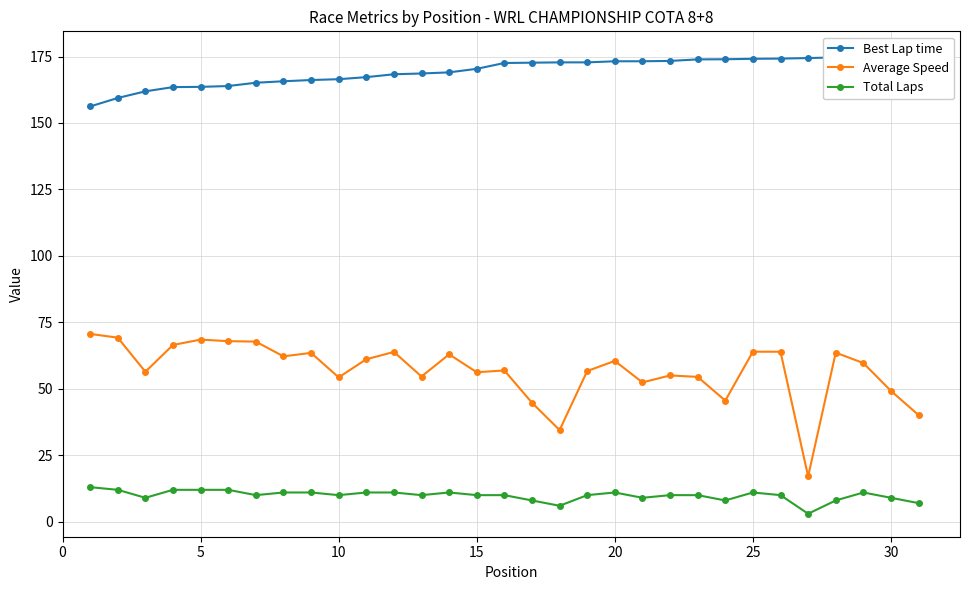

True or false: Average Speed and Total Laps intersect in this chart.

False